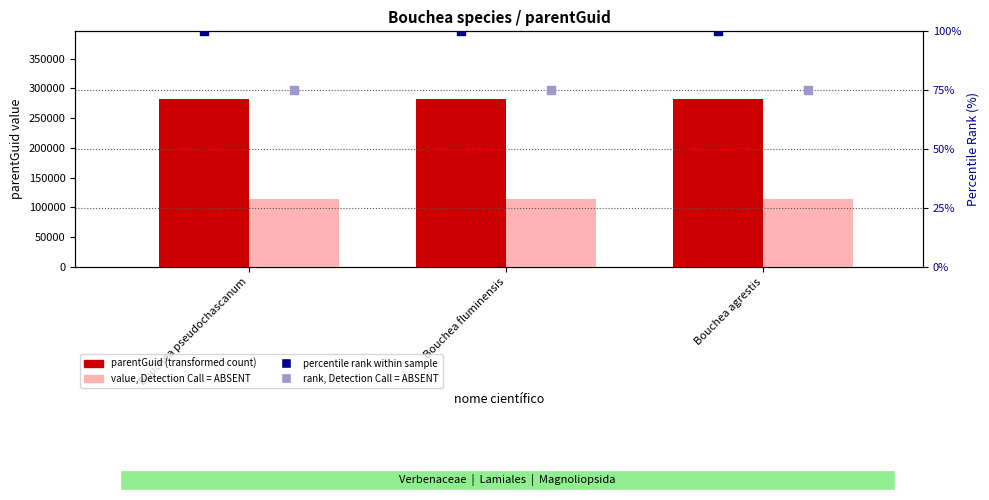

Which series reaches the maximum Y coordinate?

parentGuid (transformed count)